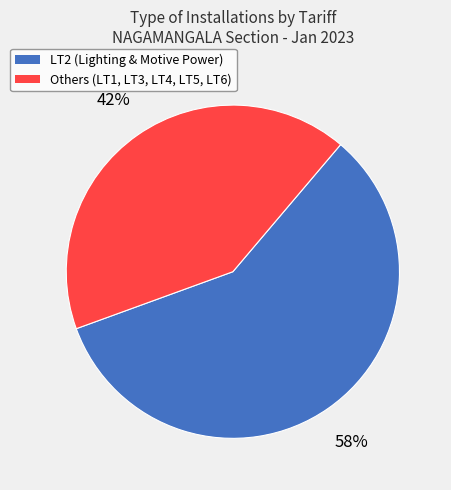

Between Others (LT1, LT3, LT4, LT5, LT6) and LT2 (Lighting & Motive Power), which is larger?

LT2 (Lighting & Motive Power)